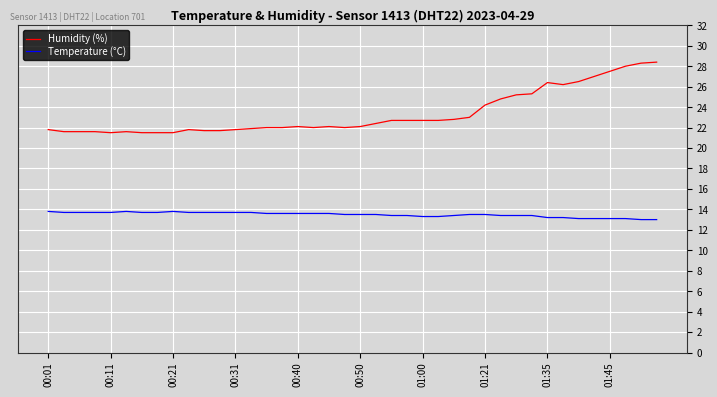

Which series has the widest spread of values?

Humidity (%)